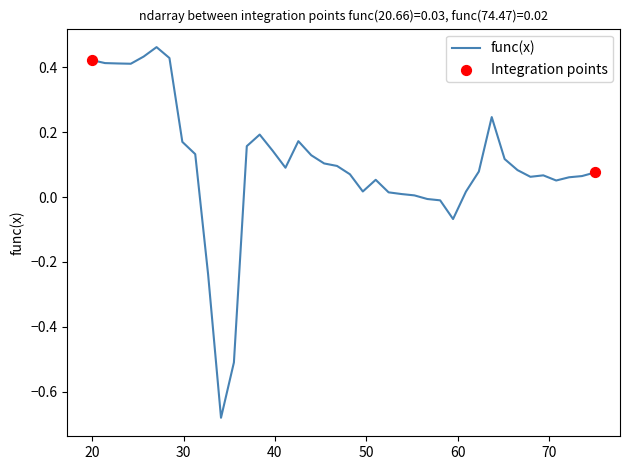

What is the difference between the maximum and minimum values?

1.1